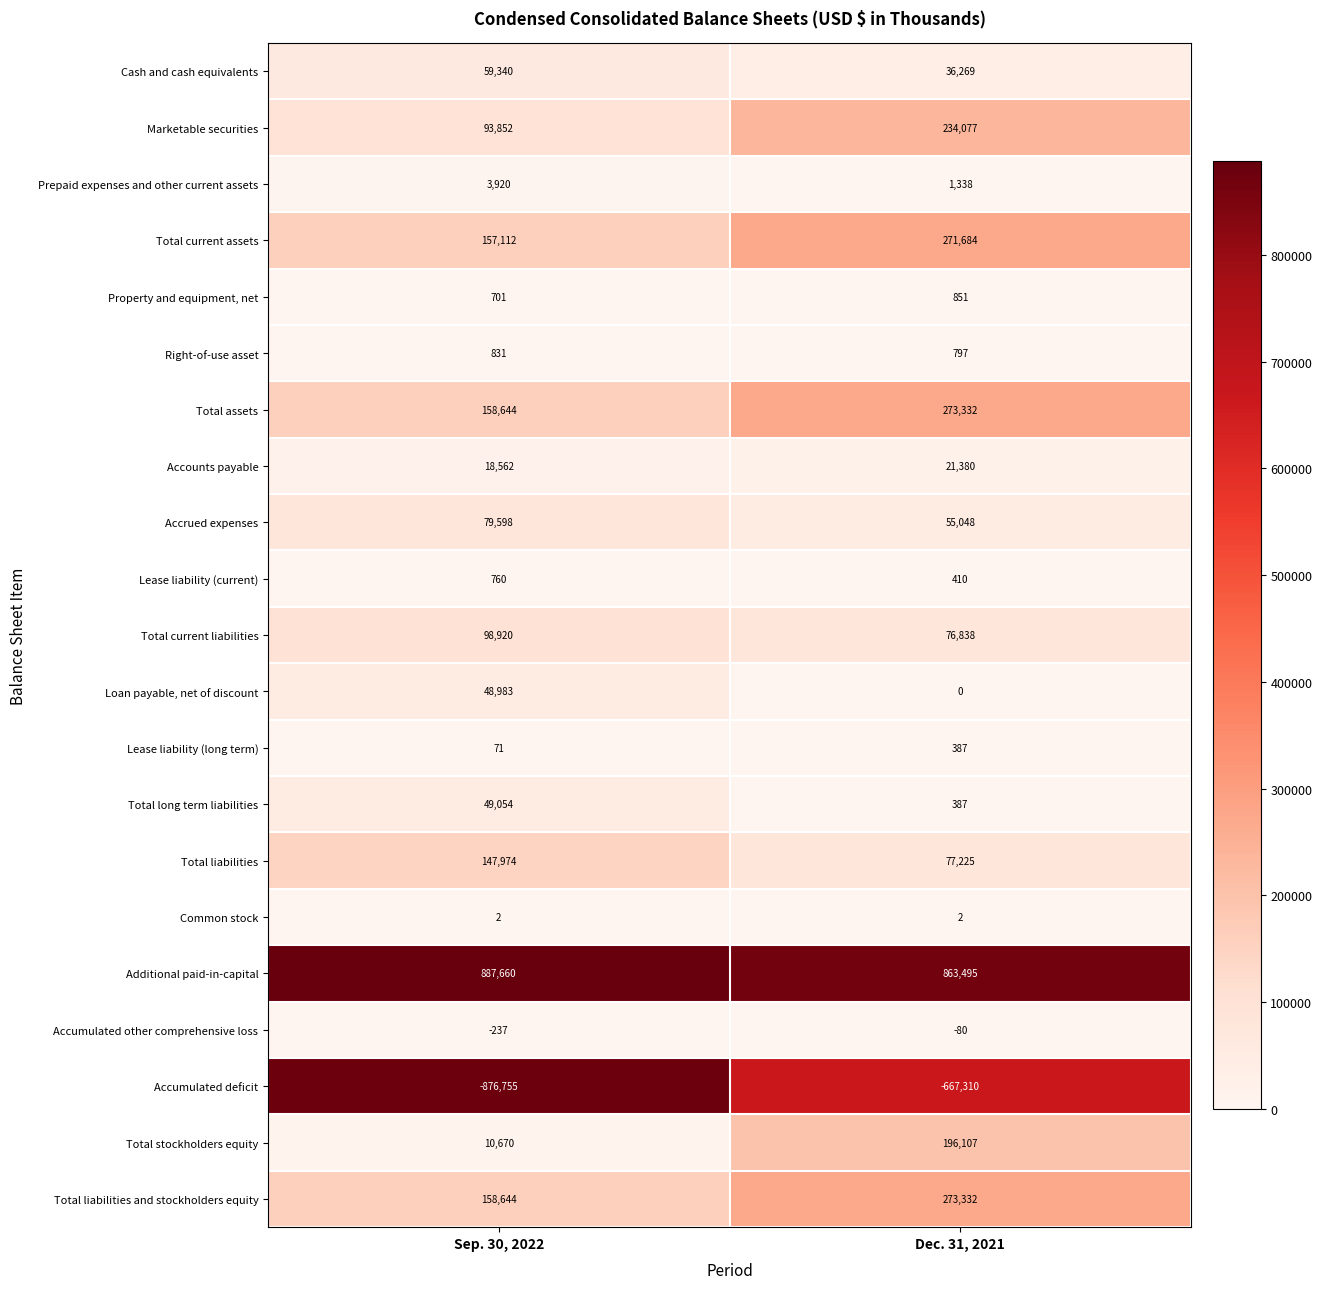

What is the difference between the Total assets values at Sep. 30, 2022 and Dec. 31, 2021?

114688